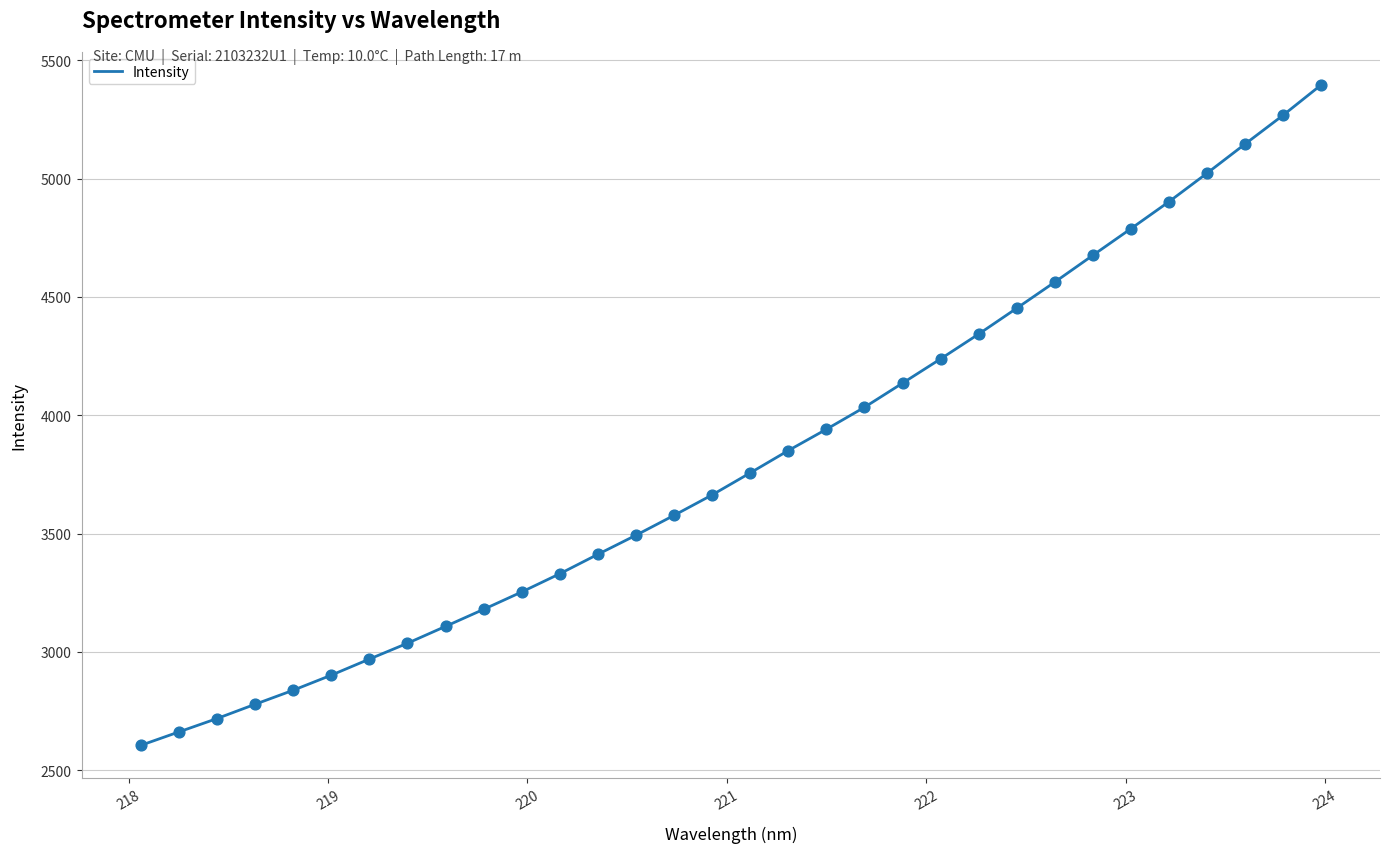

What is the greatest value displayed?

5395.4